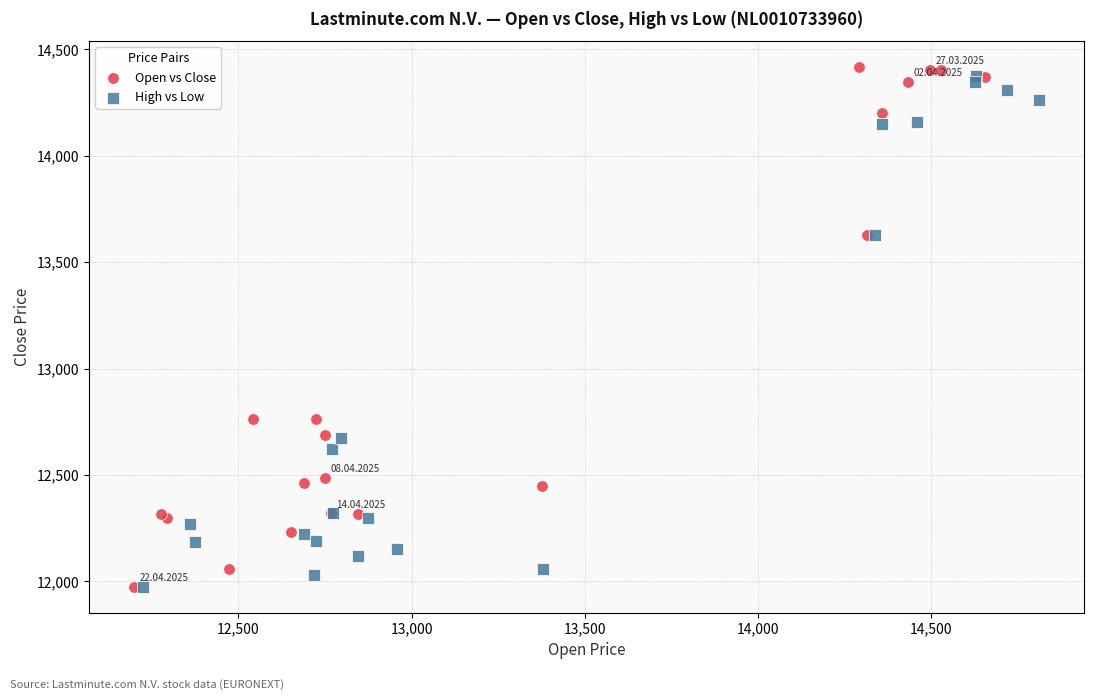

Which series has the largest Y range (max minus min)?

Open vs Close